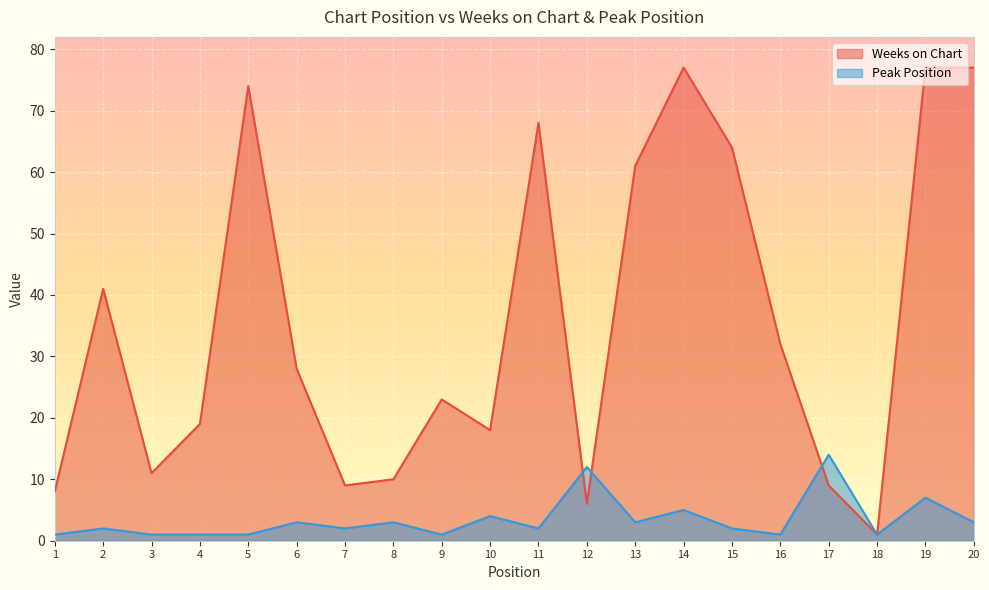

How many times do Peak Position and Weeks on Chart cross each other?

3